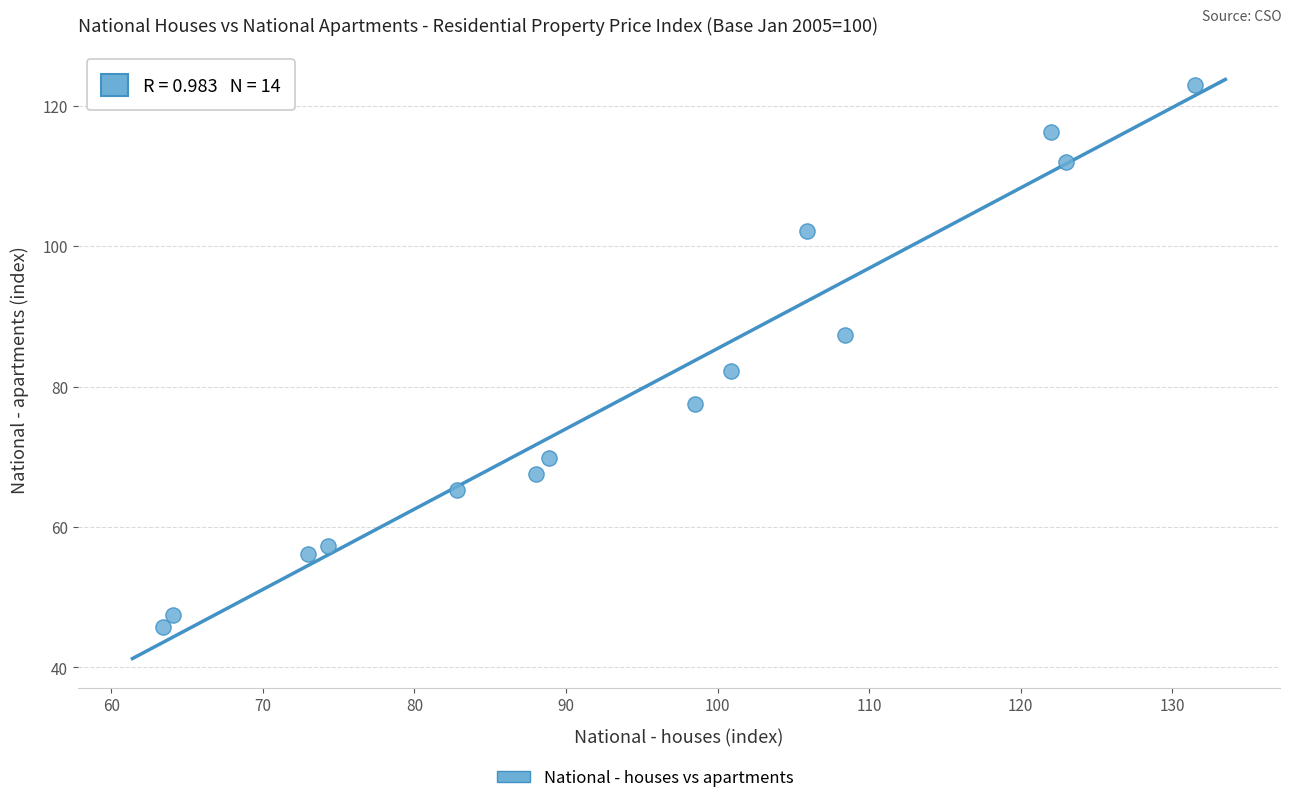

What is the range of X values (max minus min)?

68.1